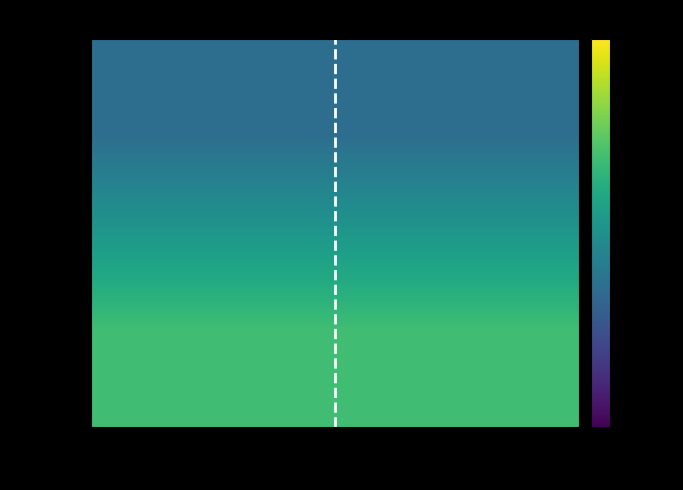

Which series has the largest total across all categories?

Pos 2